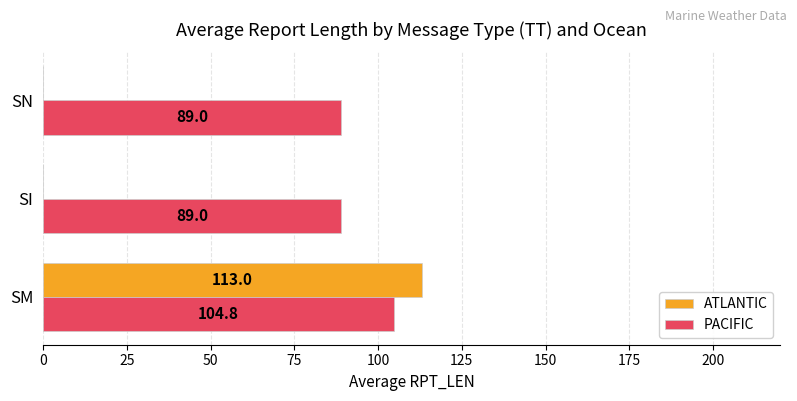

The value of PACIFIC at SM is 104.8. True or false?

True